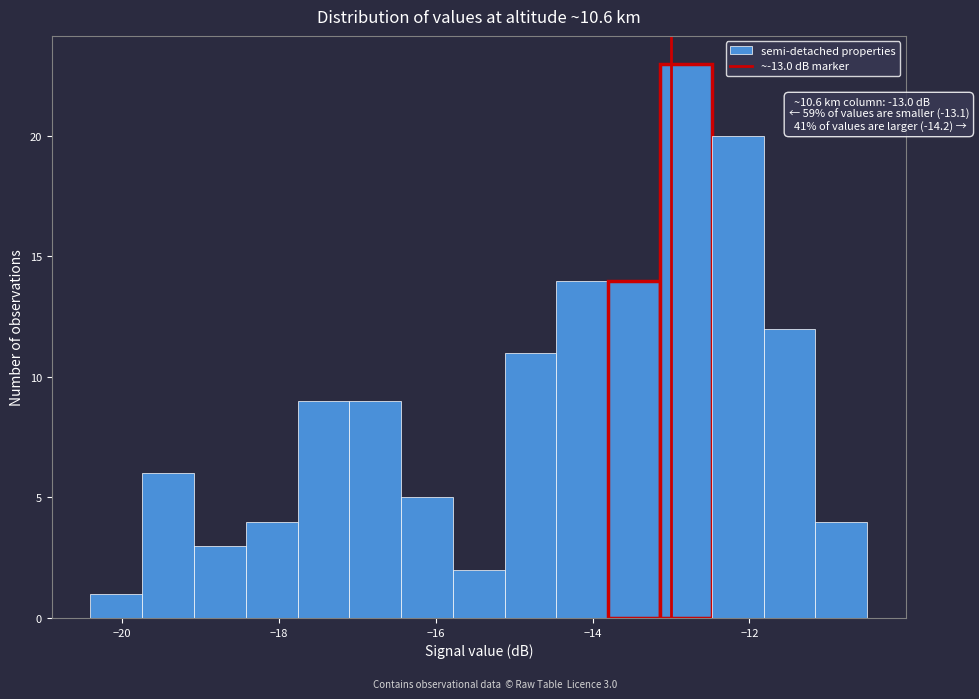

Read against the x-axis, roughly where is the centre of the tallest bar?

-12.8